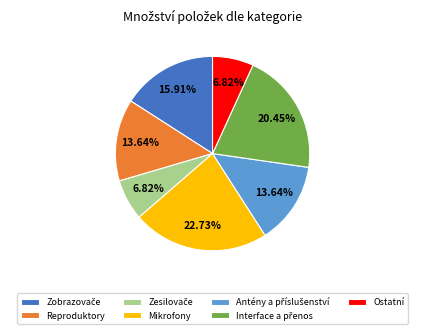

Does any single category account for the majority?

No